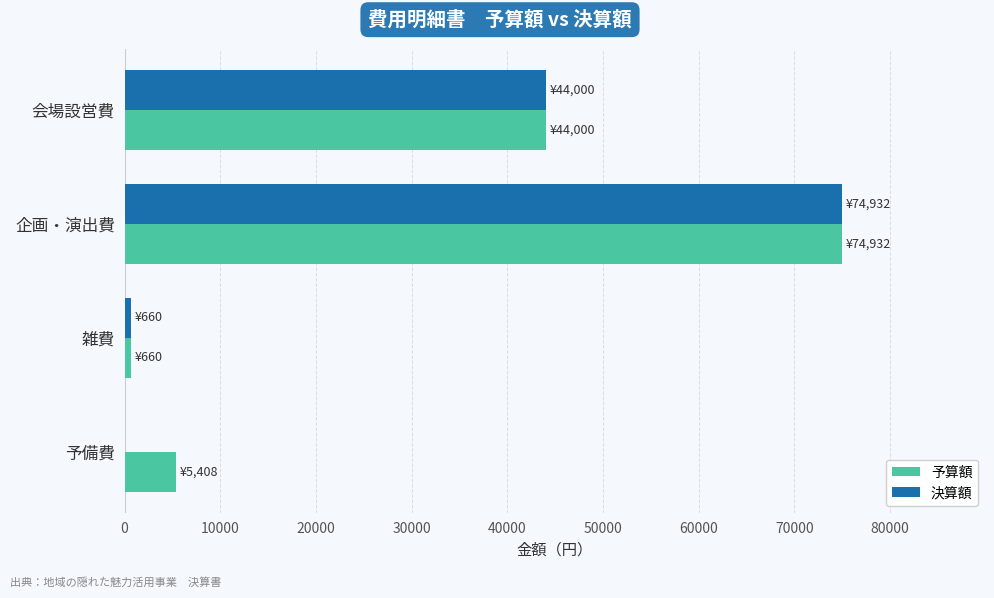

Between 会場設営費 and 予備費, which series saw the biggest shift?

決算額